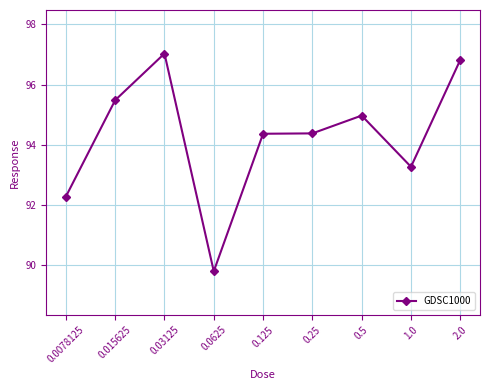

How many categories are shown in the chart?

9